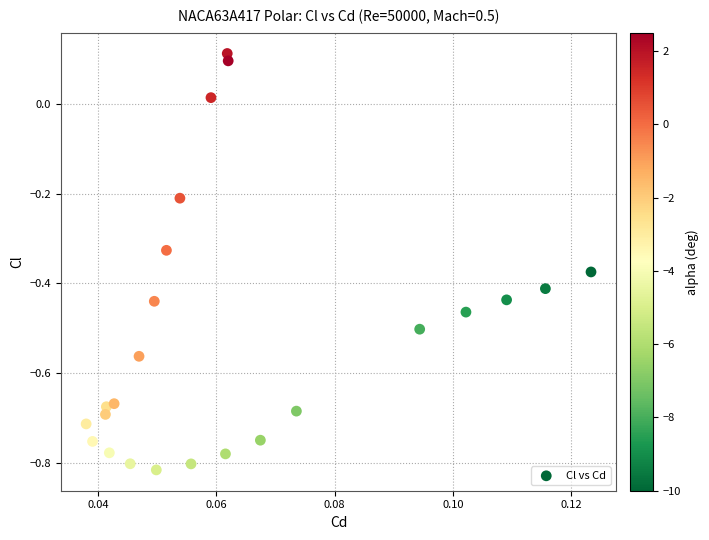

What is the range of Y values (max minus min)?

0.9